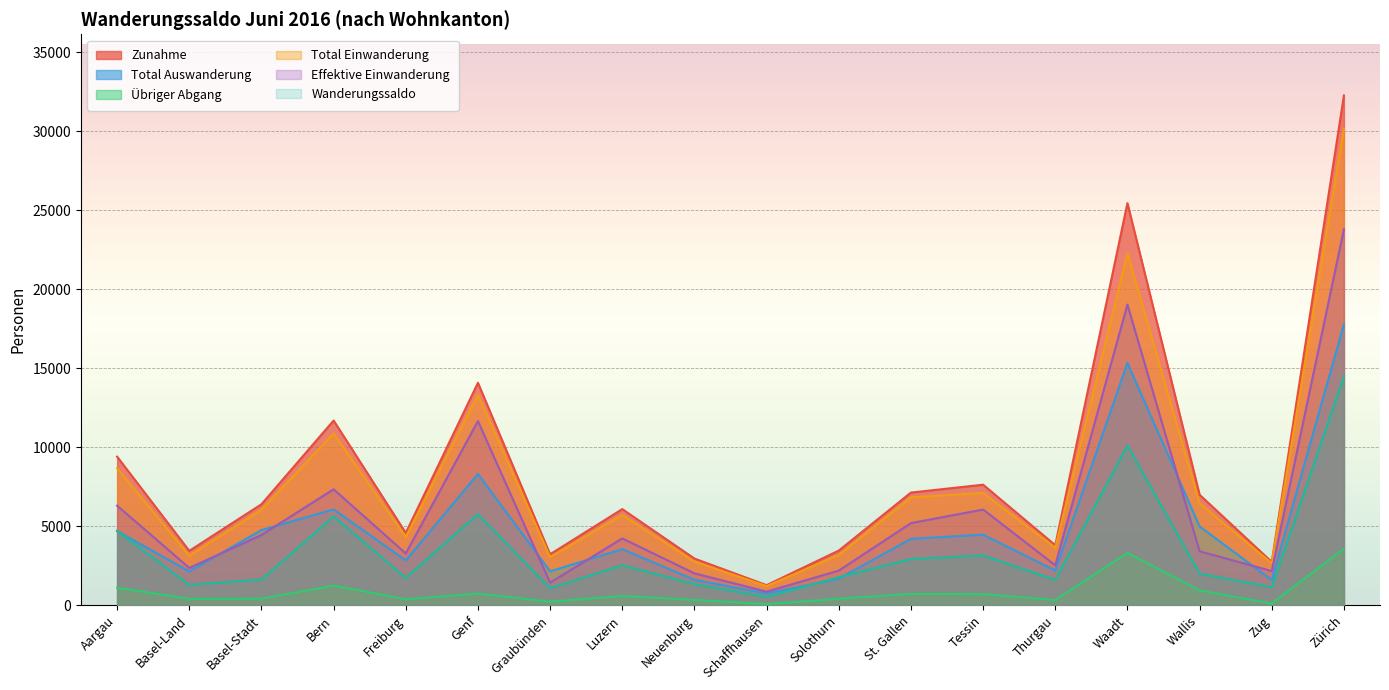

The value of Total Auswanderung at Solothurn is 1685. True or false?

True